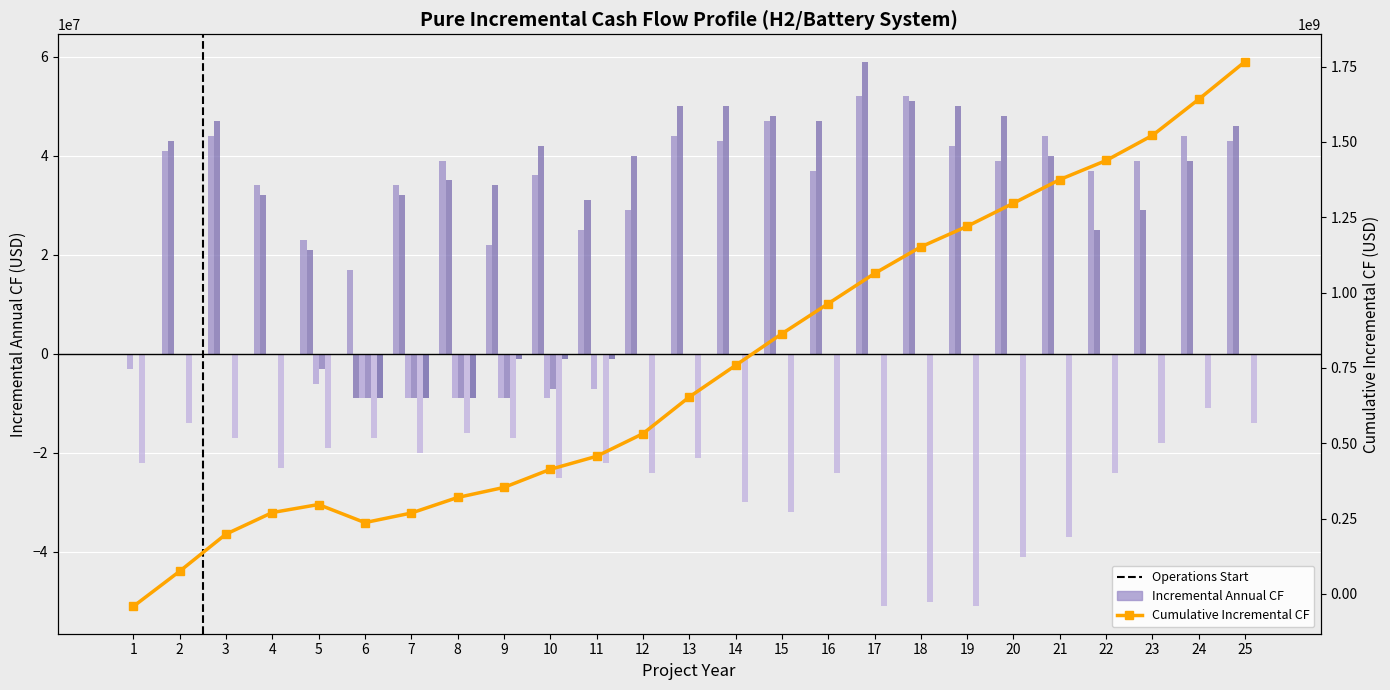

The value of col_24 at 8 is -4959235. True or false?

False